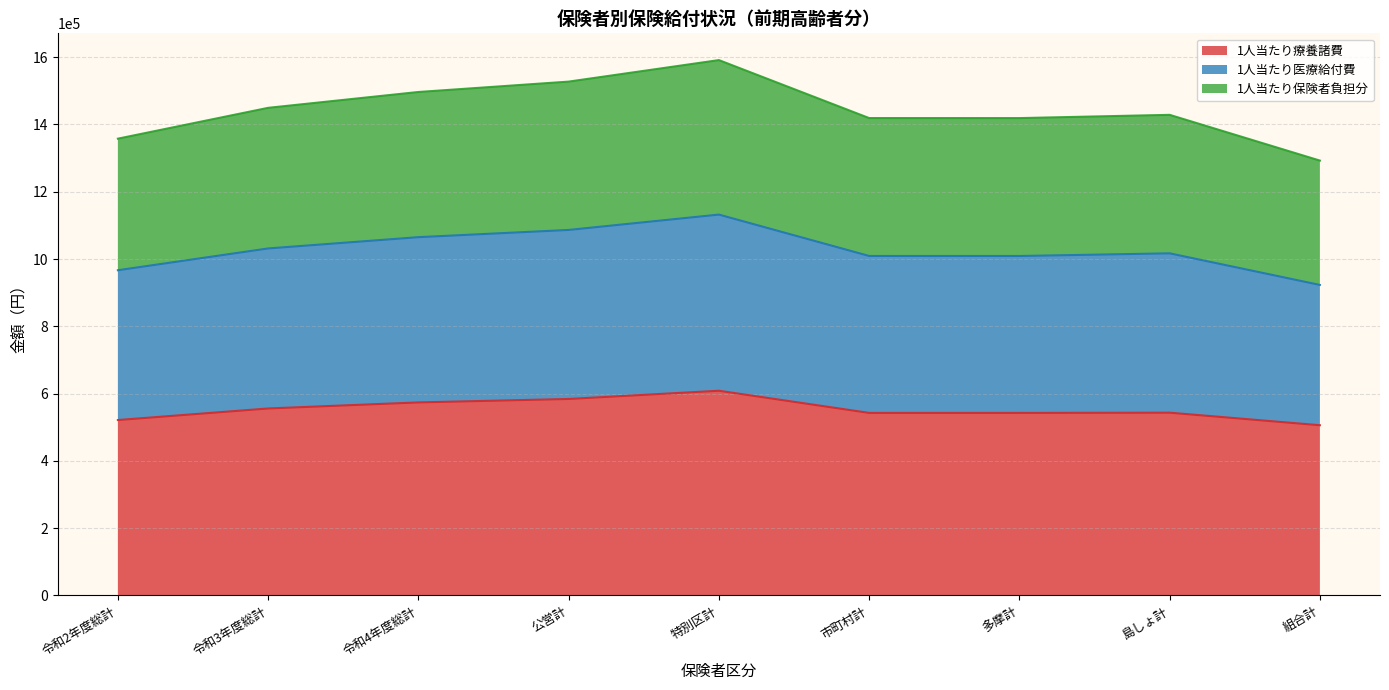

What position from the left is 組合計?

9